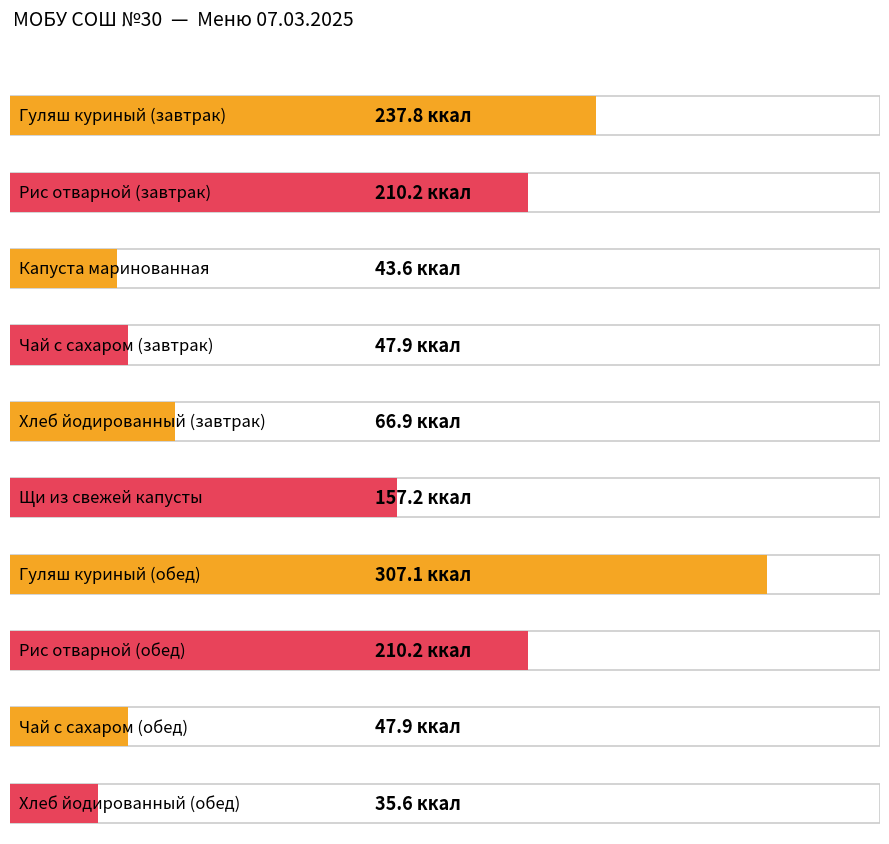

How many values are below 157?

5